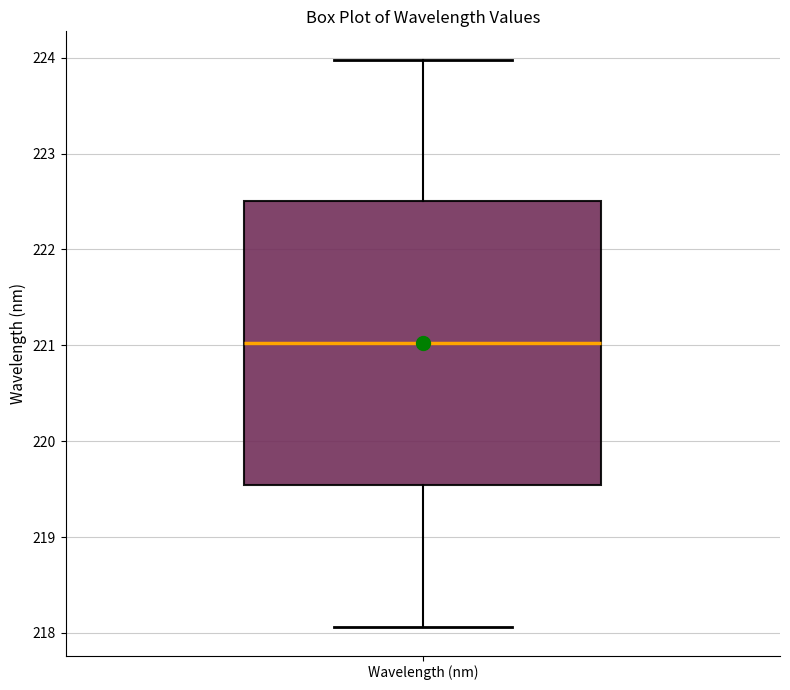

Where does the upper whisker of the box for Wavelength (nm) end on the y-axis? The values are not printed on the chart, so give them approximately, as read against the axis.

224.0